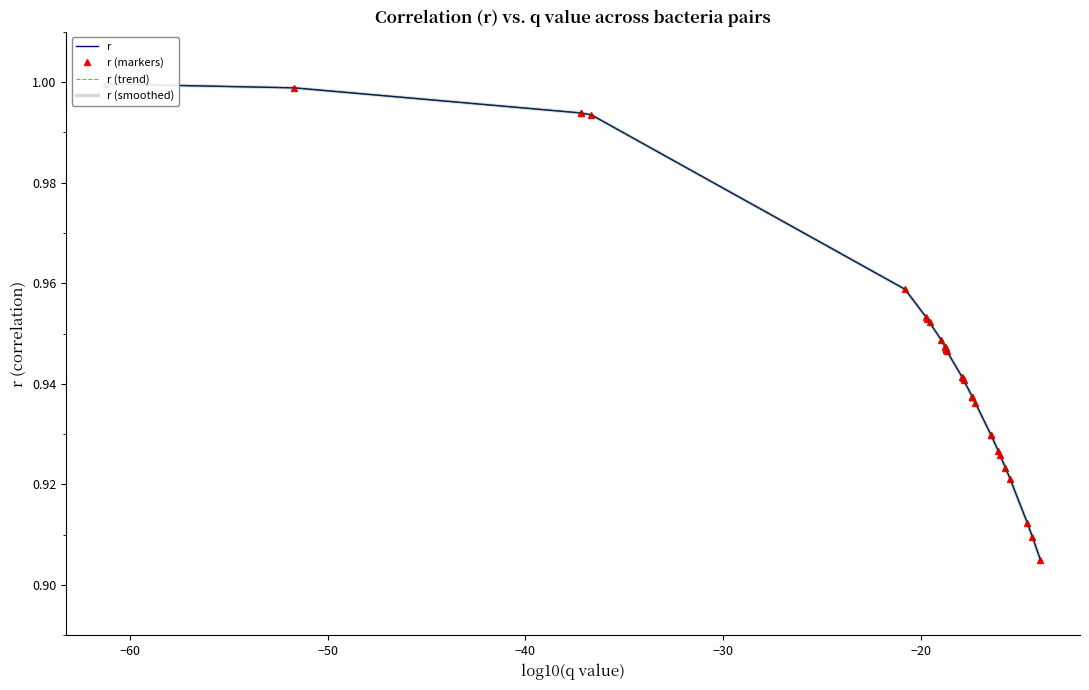

Which series has the largest total across all categories?

r